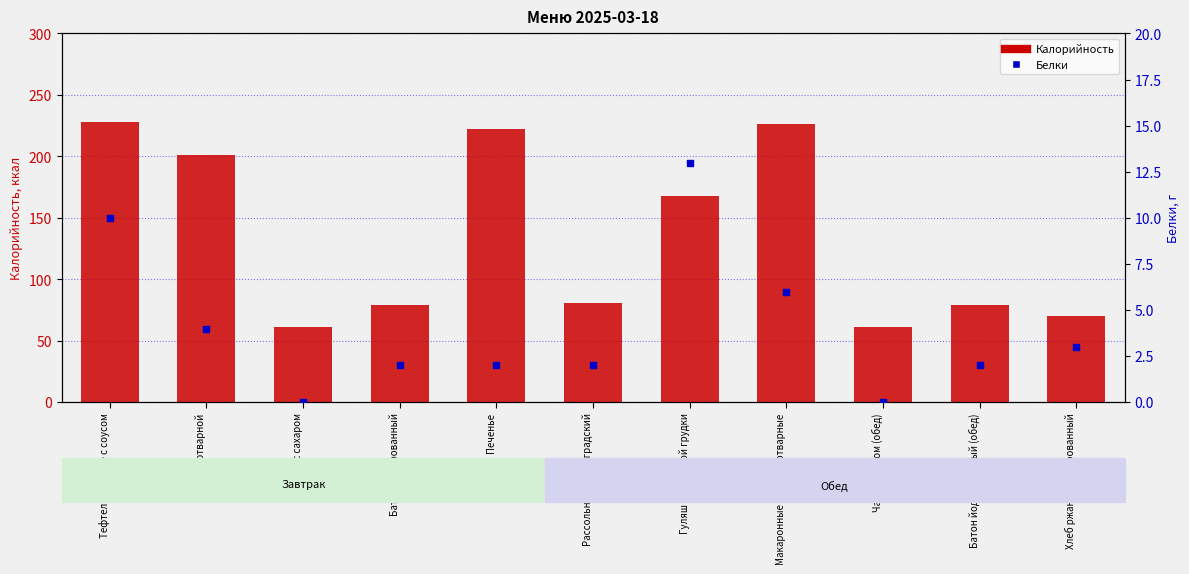

Which series contains the lowest Y value?

Белки